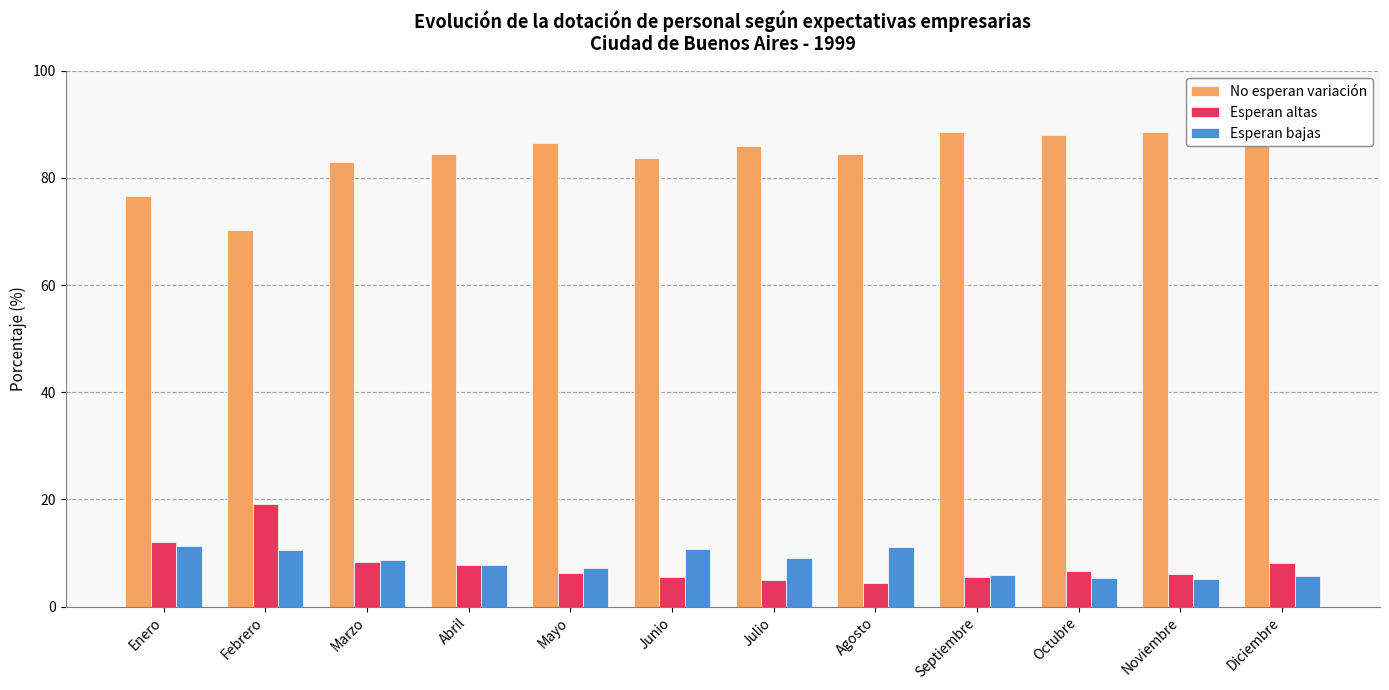

What are all the series names shown in the legend?

No esperan variación, Esperan altas, Esperan bajas